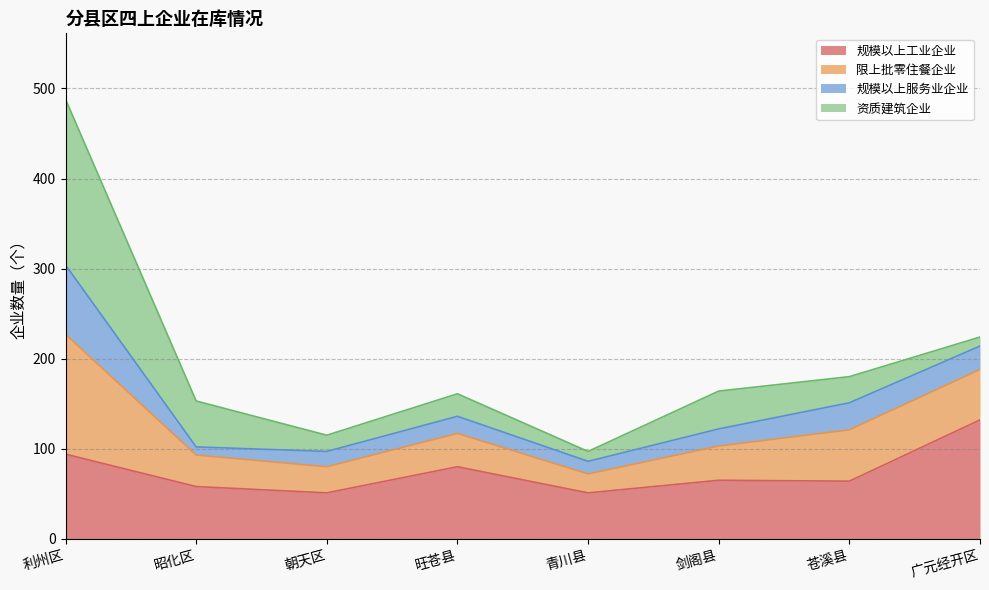

True or false: 规模以上服务业企业 and 限上批零住餐企业 intersect in this chart.

False